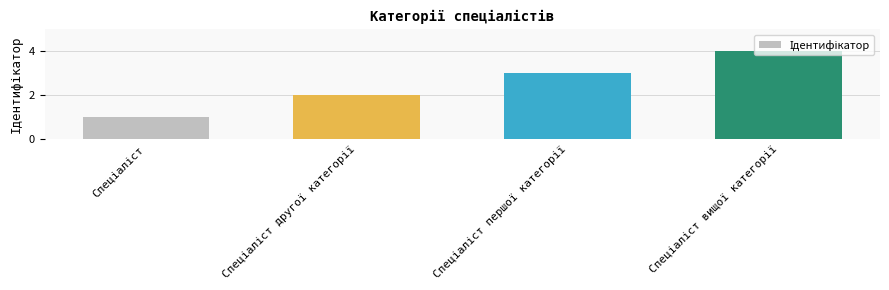

What is the sum of all values?

10